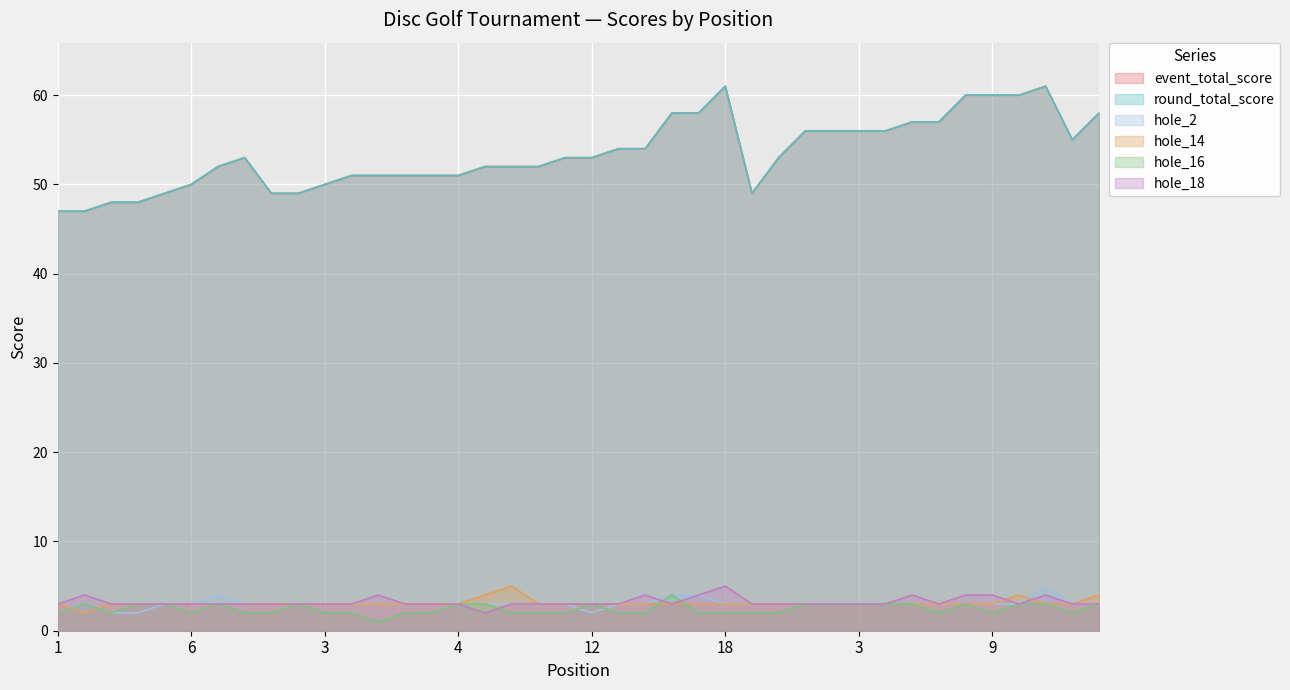

True or false: hole_2 and round_total_score cross at least once.

False